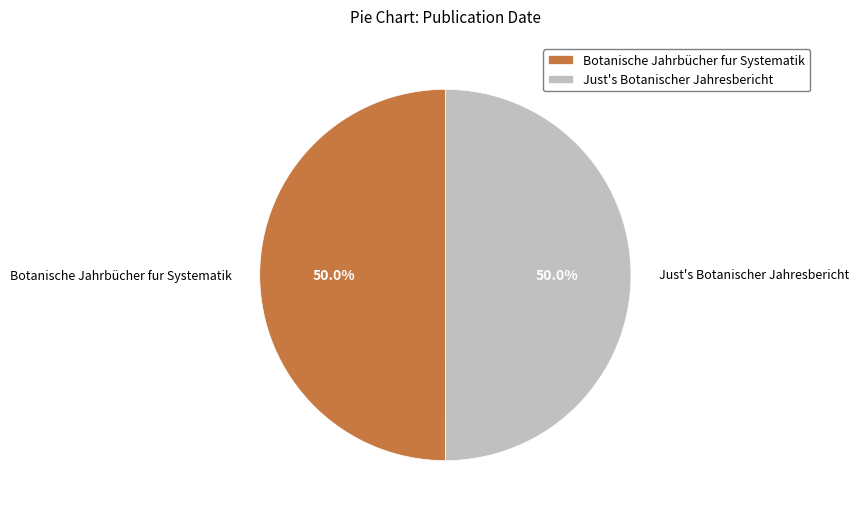

What is the ratio of the value at Just's Botanischer Jahresbericht to the value at Botanische Jahrbücher fur Systematik?

1.0